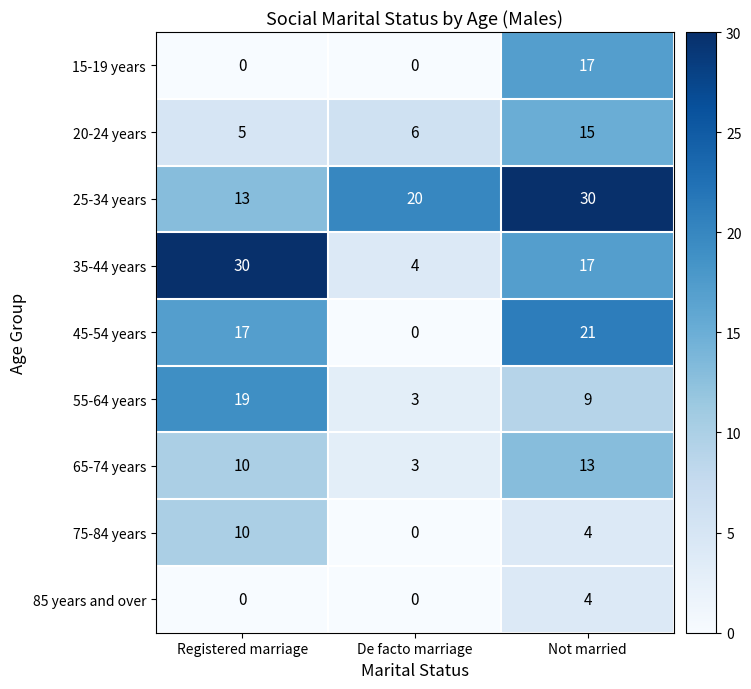

How many distinct data groups are displayed?

9